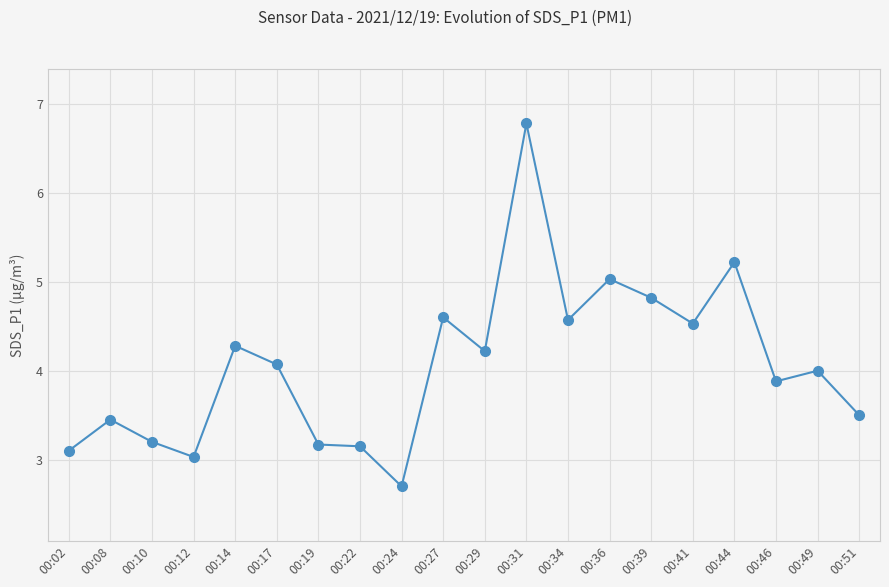

Which has a higher value, 00:24 or 00:41?

00:41